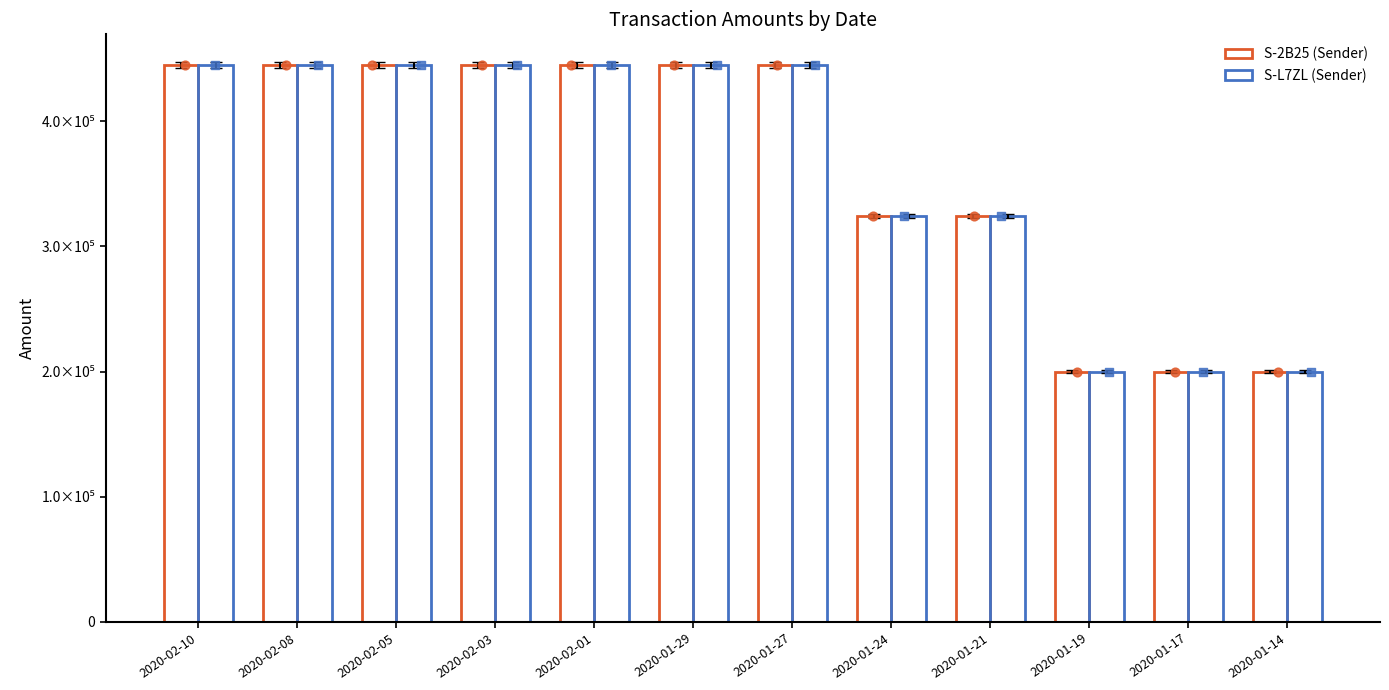

Which series reaches the minimum Y coordinate?

S-2B25 (Sender)